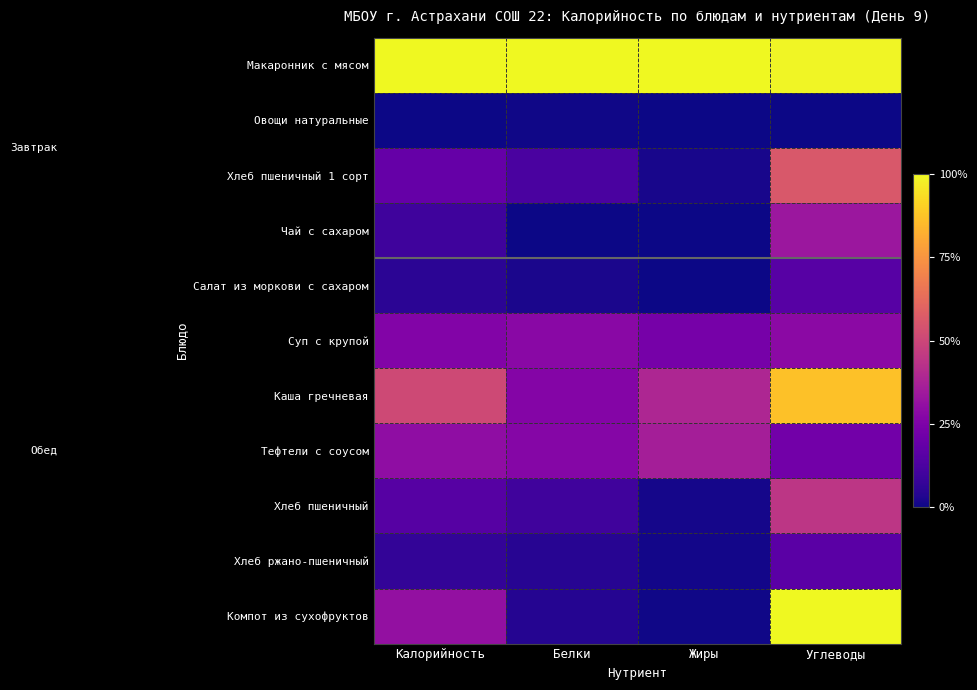

How many data points does each series have?

4